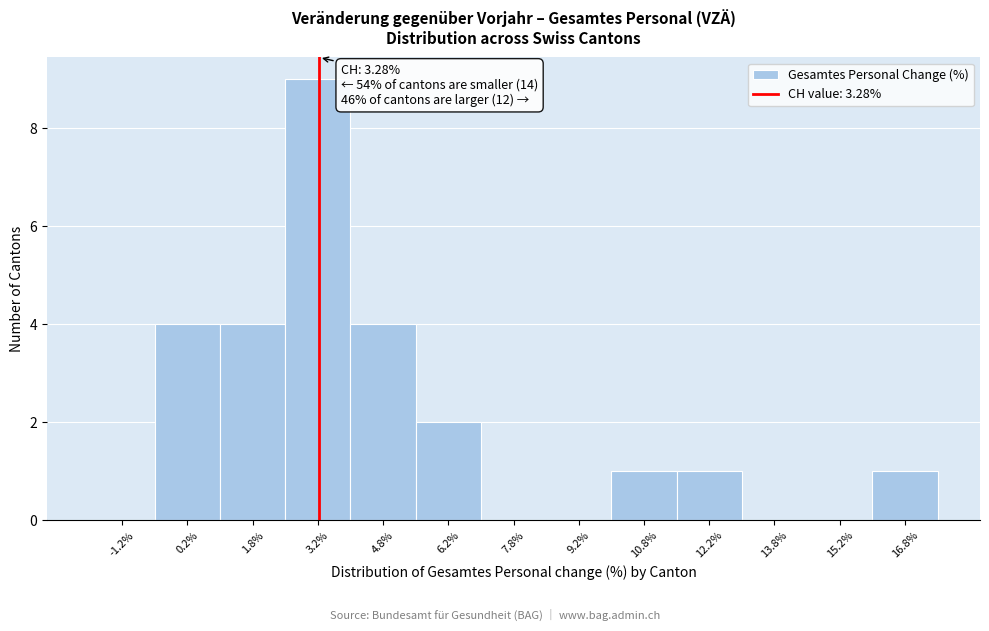

Which range on the x-axis has the tallest bar?

2.5 to 4.0